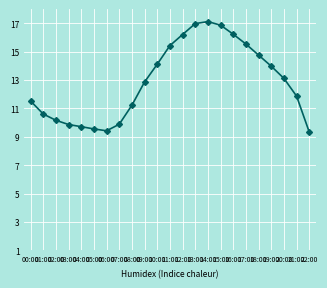

What is the sum of the values at 22:00 and 09:00?

22.2